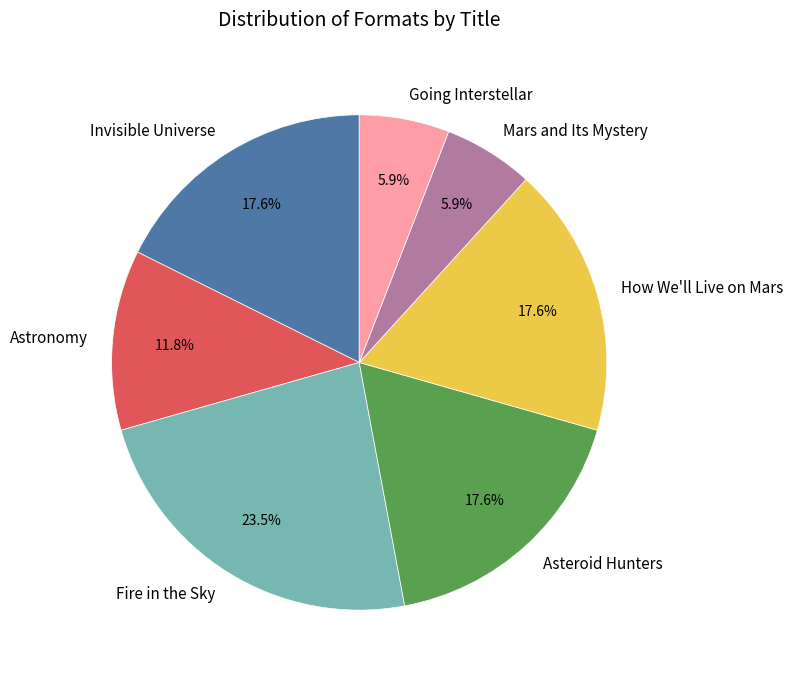

Is it true that Asteroid Hunters is 23% of the pie?

False